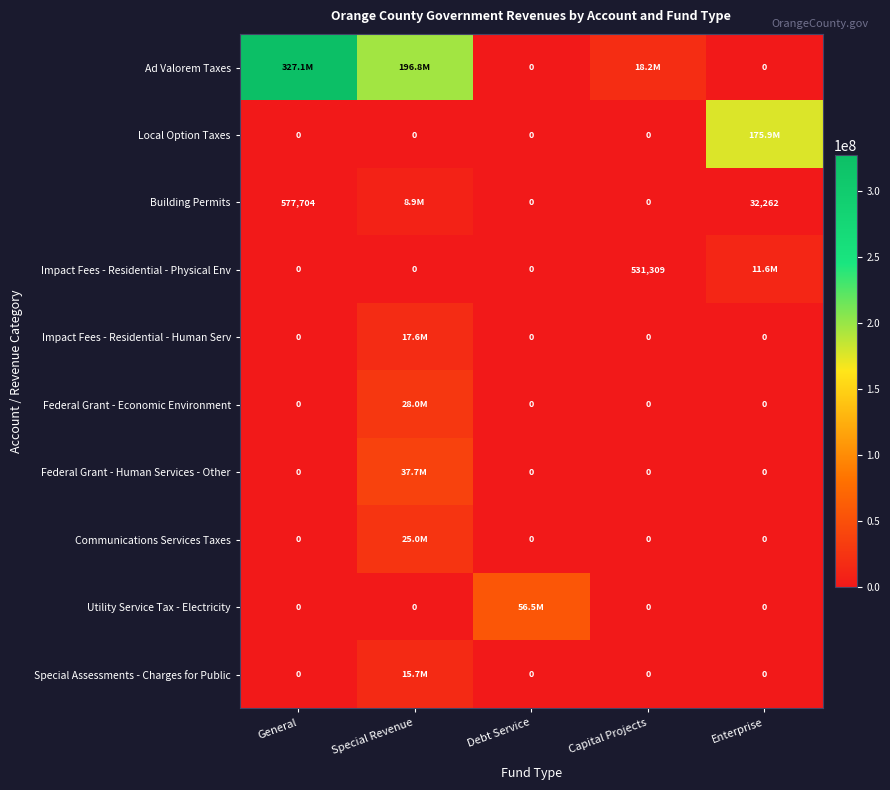

At which category is the sum across all series the highest?

Special Revenue